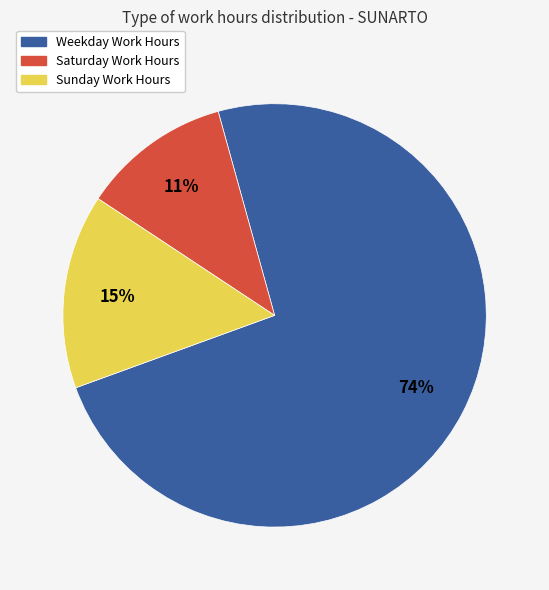

To the nearest percent, what is the average slice percentage?

33%